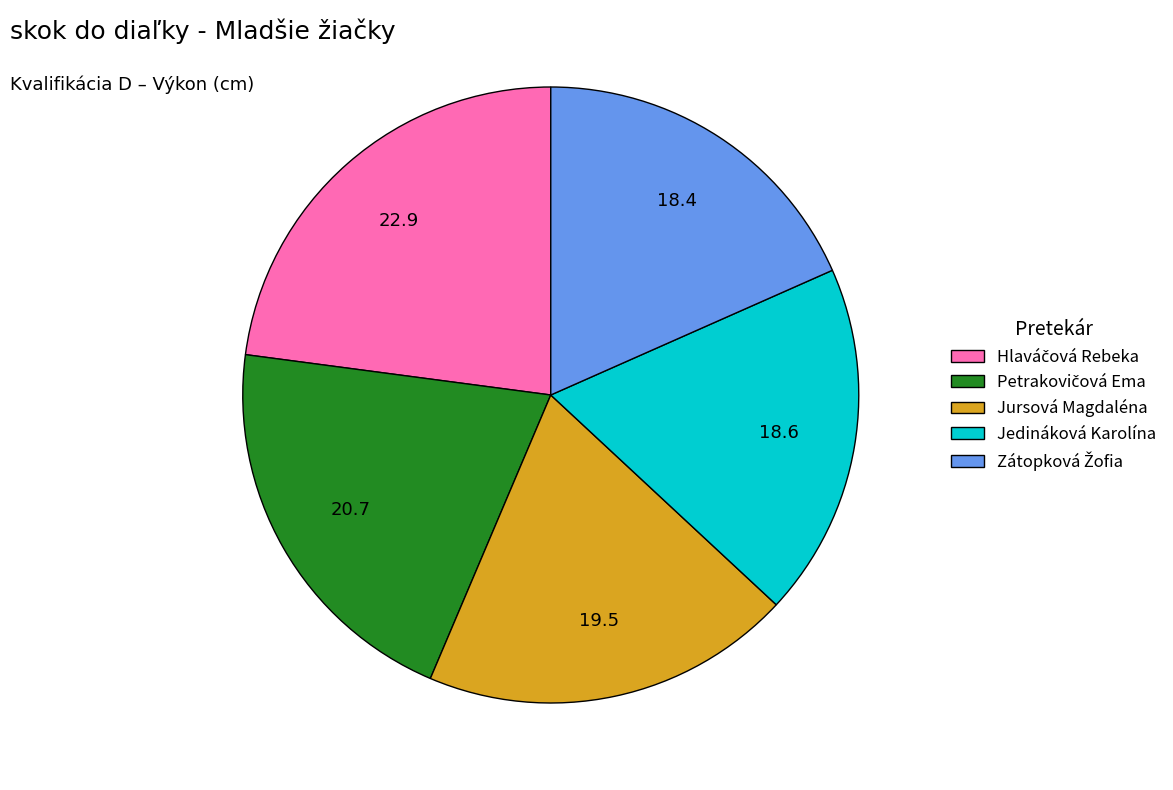

The Jedináková Karolína slice represents 19% of the pie. True or false?

True